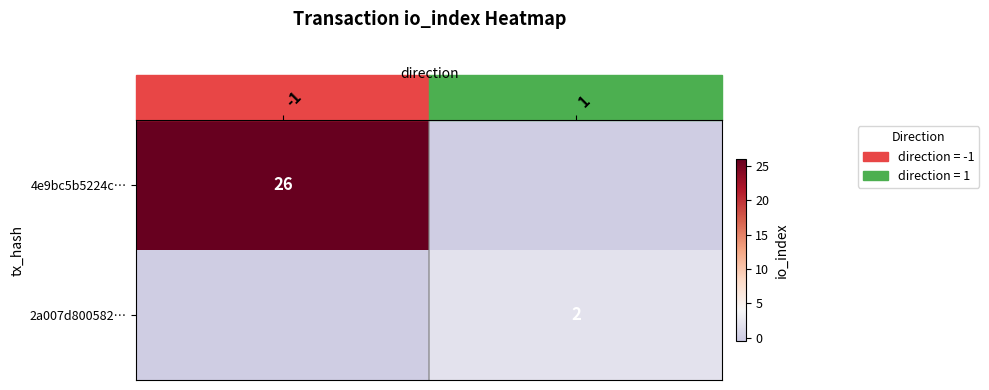

Is the value of 4e9bc5b5224c… at -1 greater than the value of 2a007d800582… at 1?

Yes